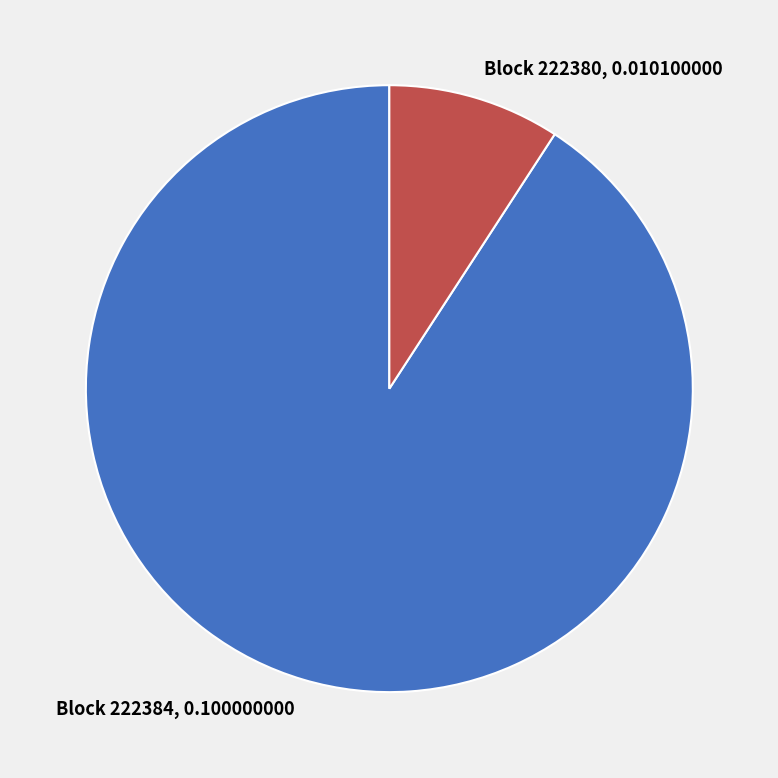

Does any single category account for the majority?

Yes